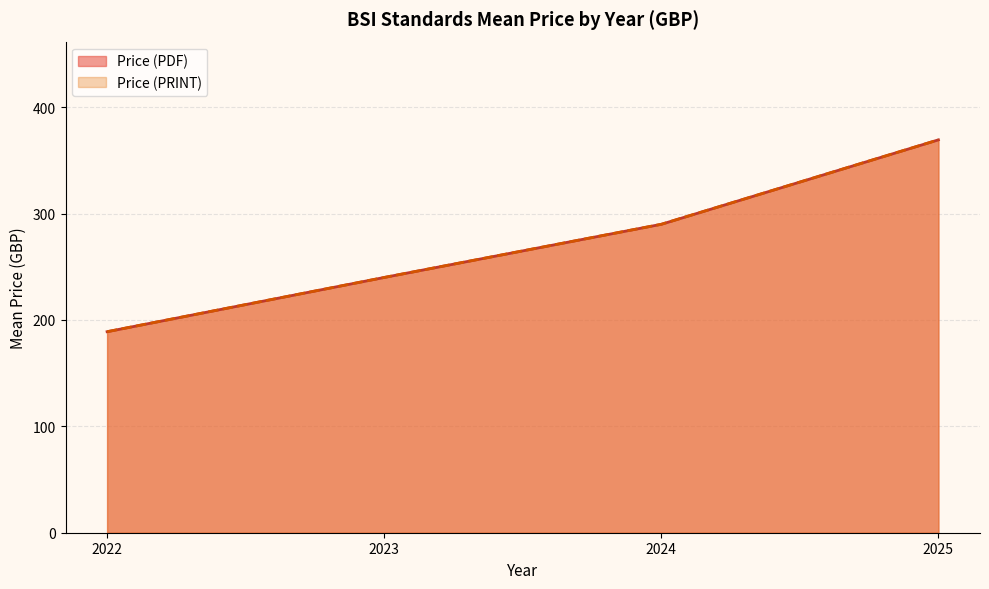

Which series has the largest range (max minus min)?

Price (PDF)